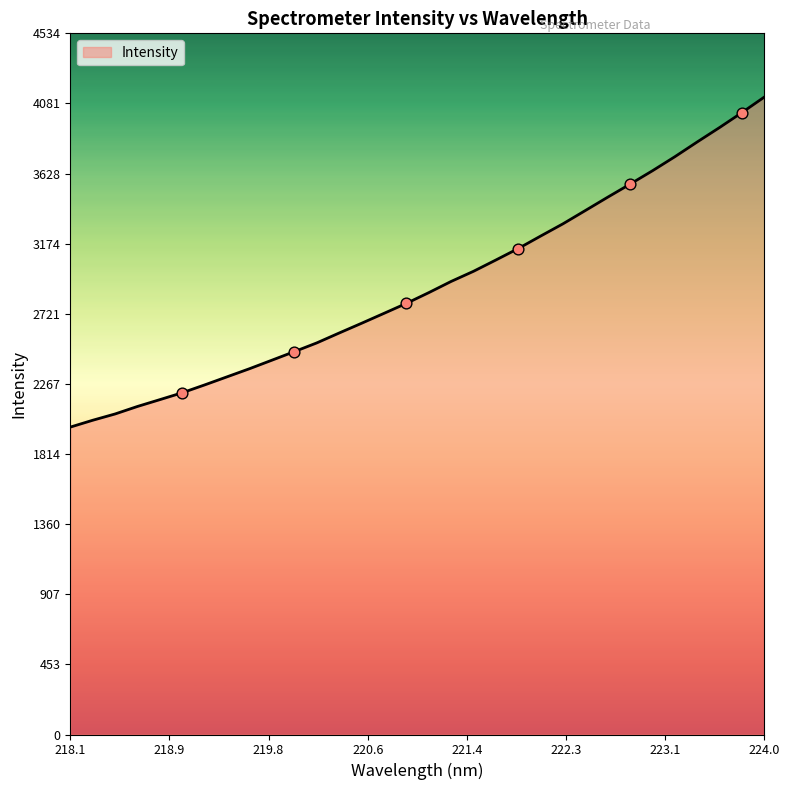

What is the difference between the maximum and minimum values?

2134.3